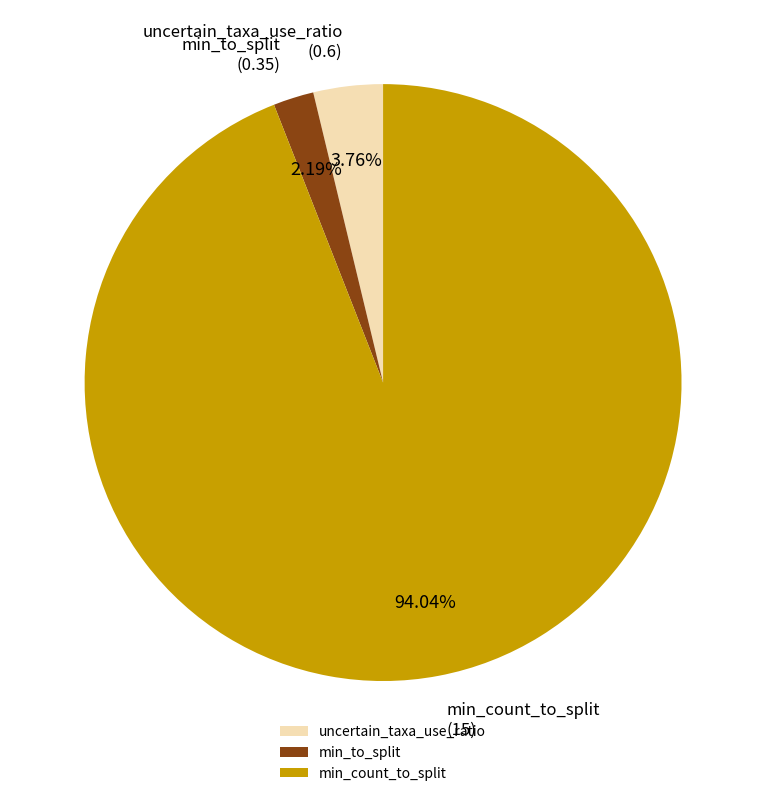

Combined, what portion of the pie is min_count_to_split and uncertain_taxa_use_ratio?

97.8%